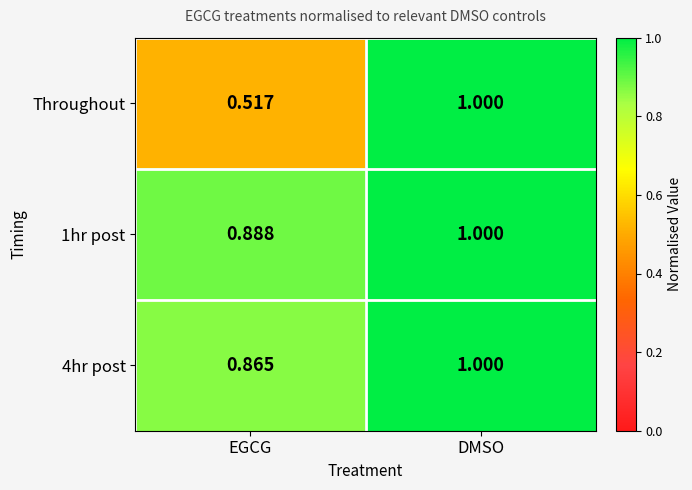

At how many categories does at least one series exceed 0?

2